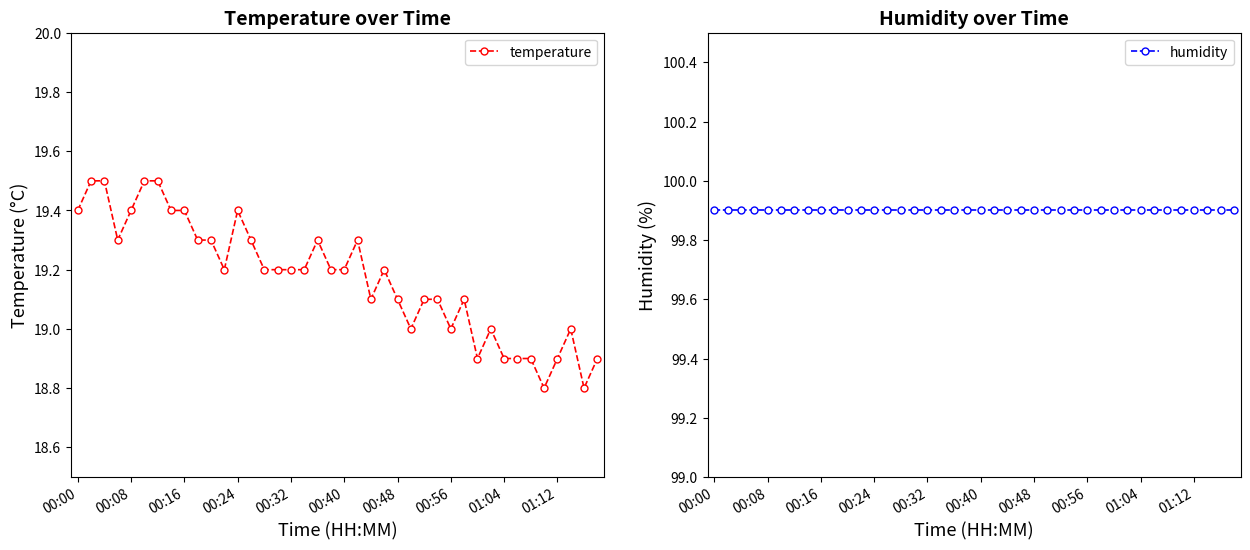

True or false: temperature has more than 2 interior local peaks.

True